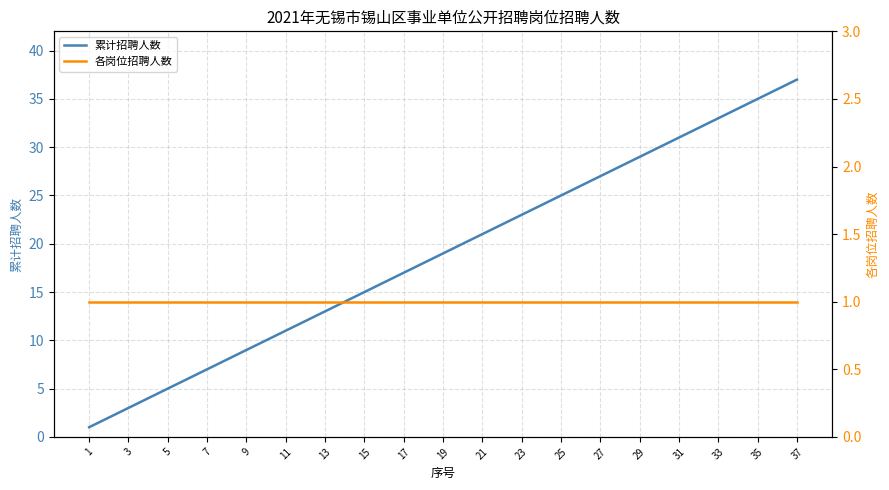

Which category has the highest value in the 累计招聘人数 series?

37